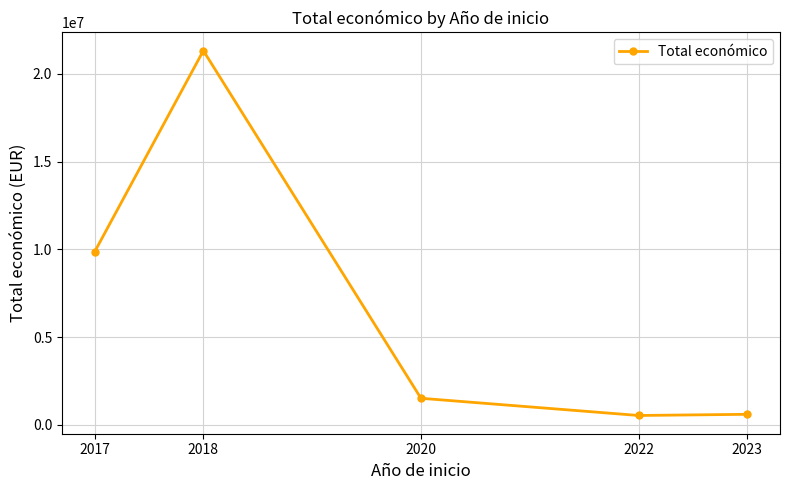

True or false: the data has more than 2 interior local peaks.

False